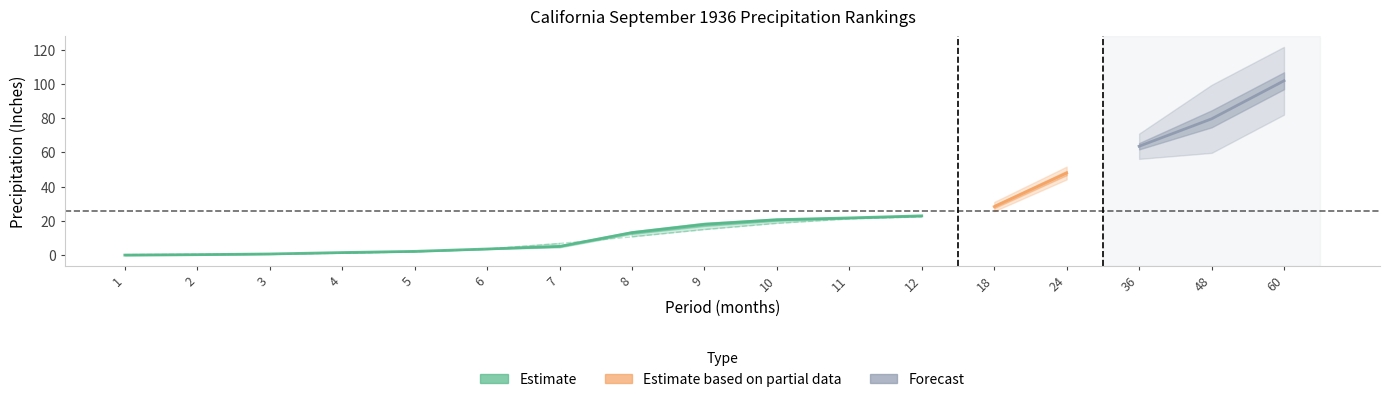

At which label does Value first exceed 18?

9